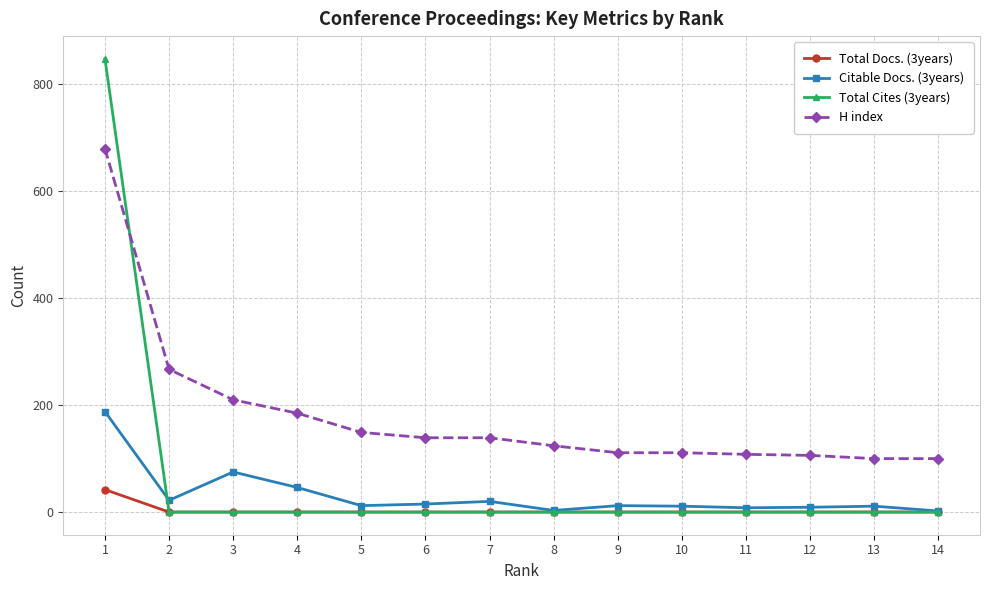

What is the value of the Citable Docs. (3years) point at the 6th from the left?

15